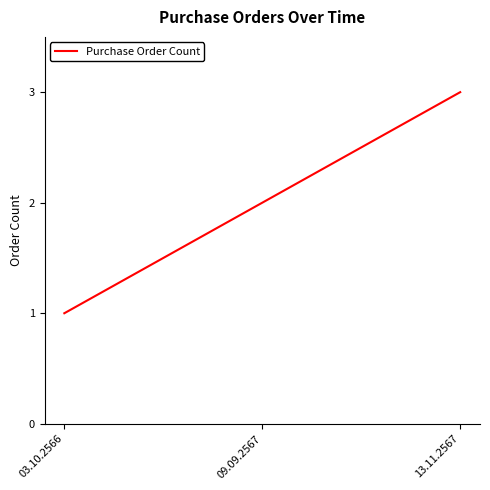

Read the value at 13.11.2567.

3